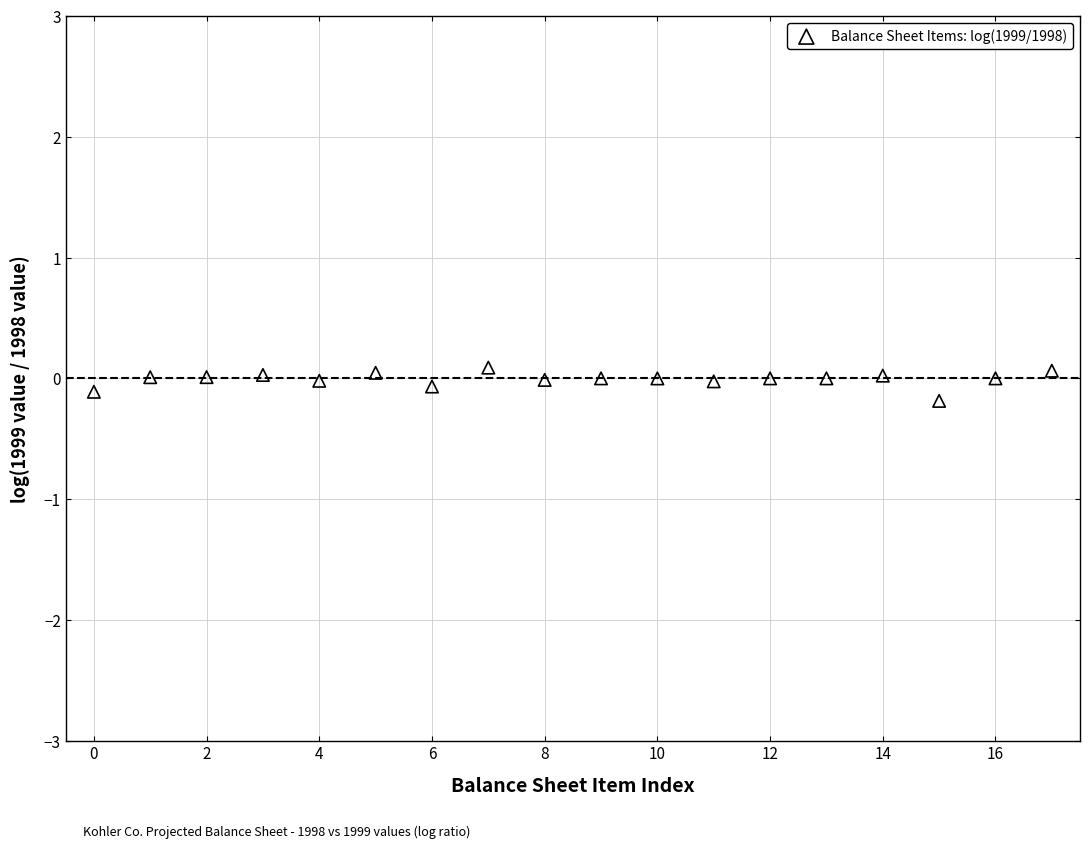

What is the range of Y values (max minus min)?

0.3